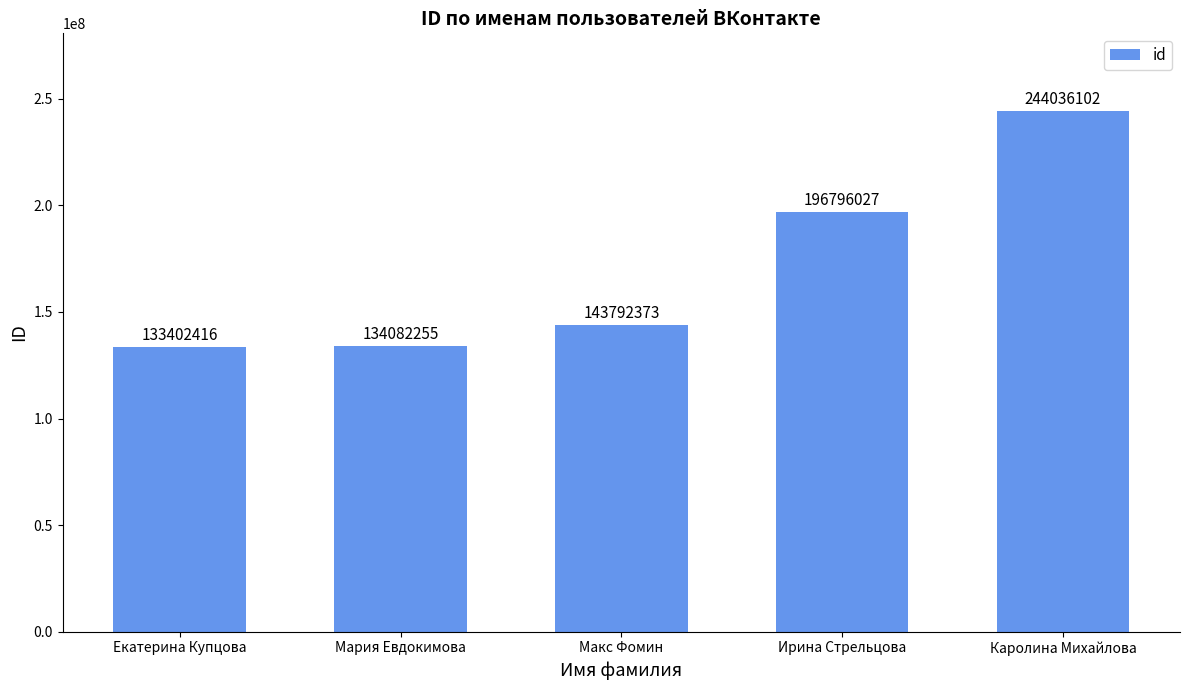

What is the change in value from Мария Евдокимова to Ирина Стрельцова?

+62713772